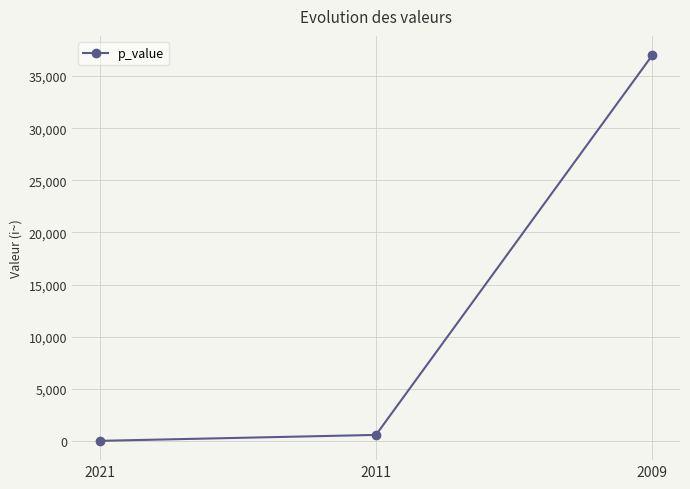

What is the change in value from 2011 to 2009?

+36420